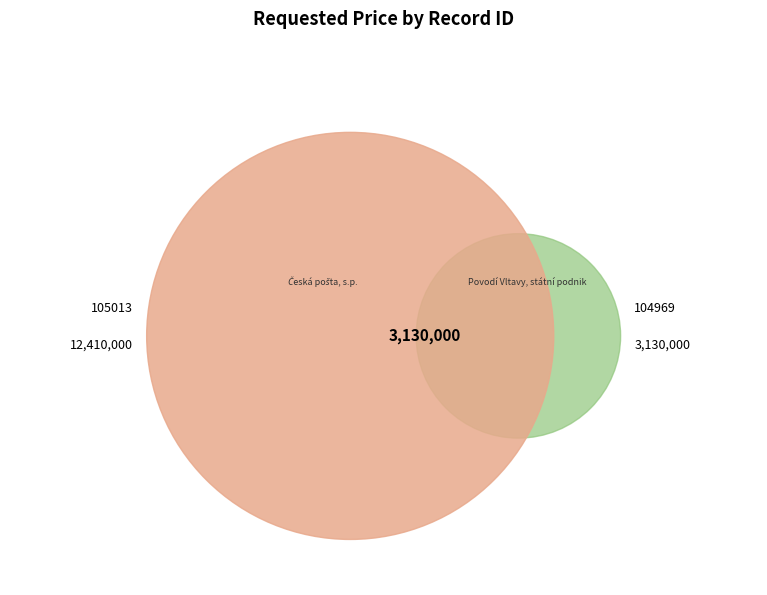

Which category accounts for the majority?

105013